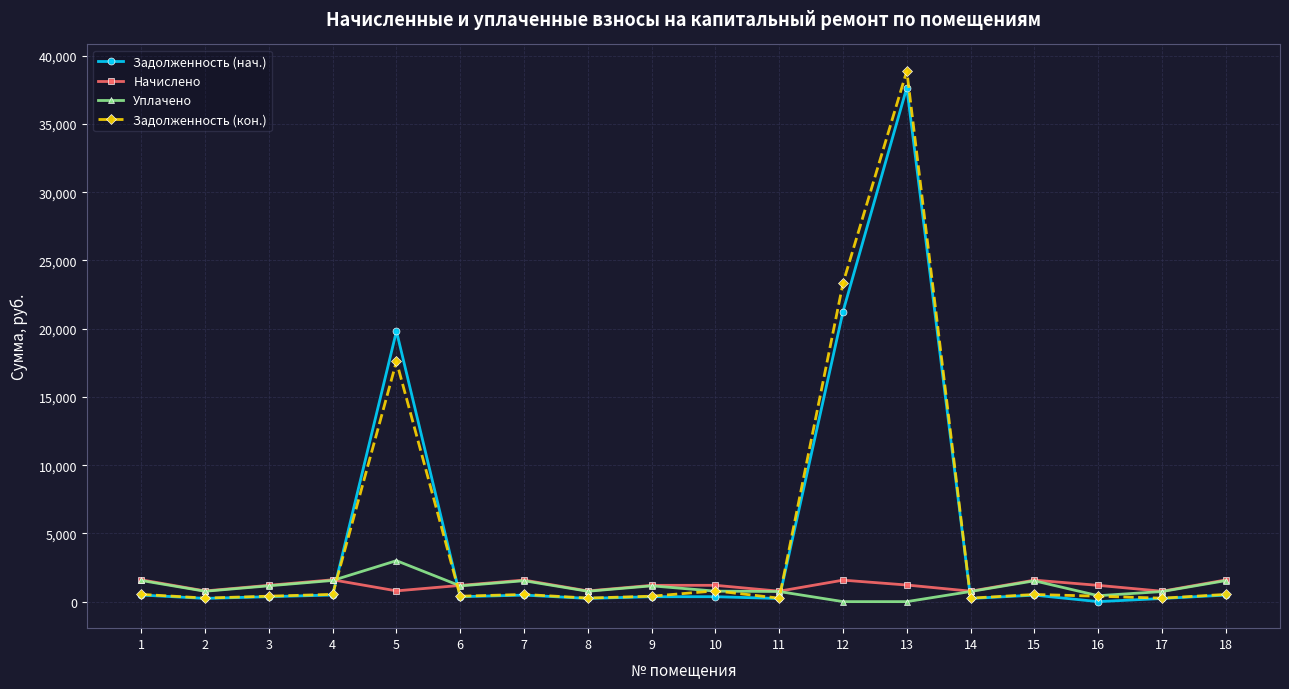

The value of Уплачено at 12 is 0.0. True or false?

True